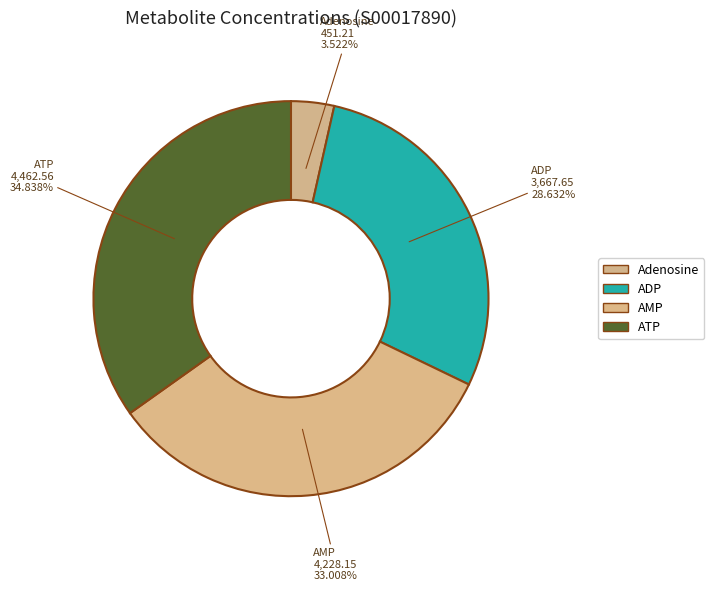

Is the sum of ATP and AMP greater than half?

Yes